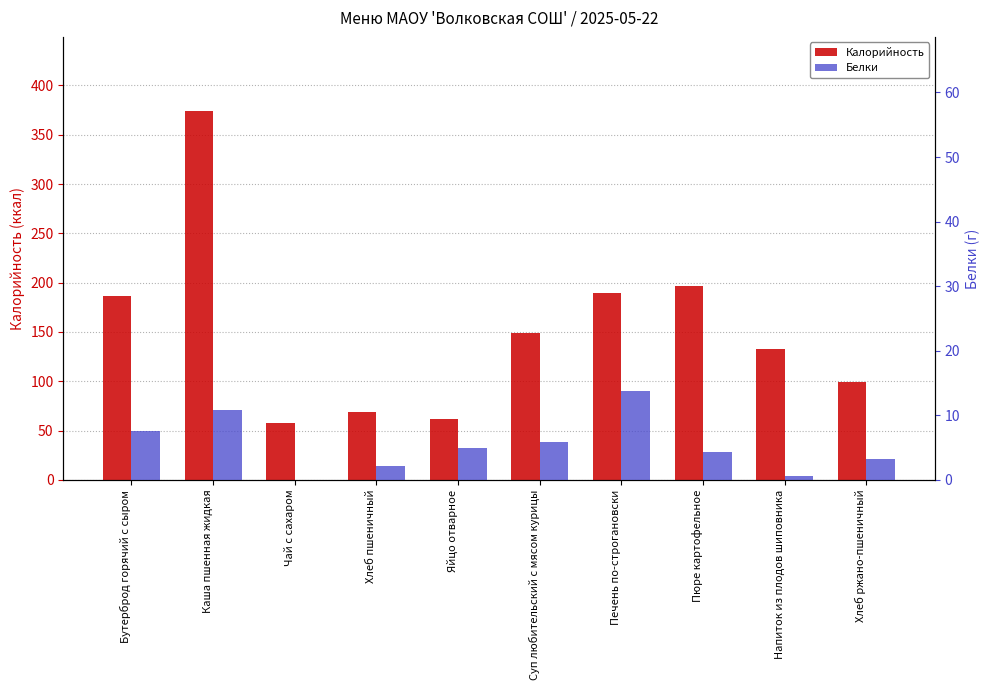

Which label corresponds to the smallest value in the chart?

Чай с сахаром